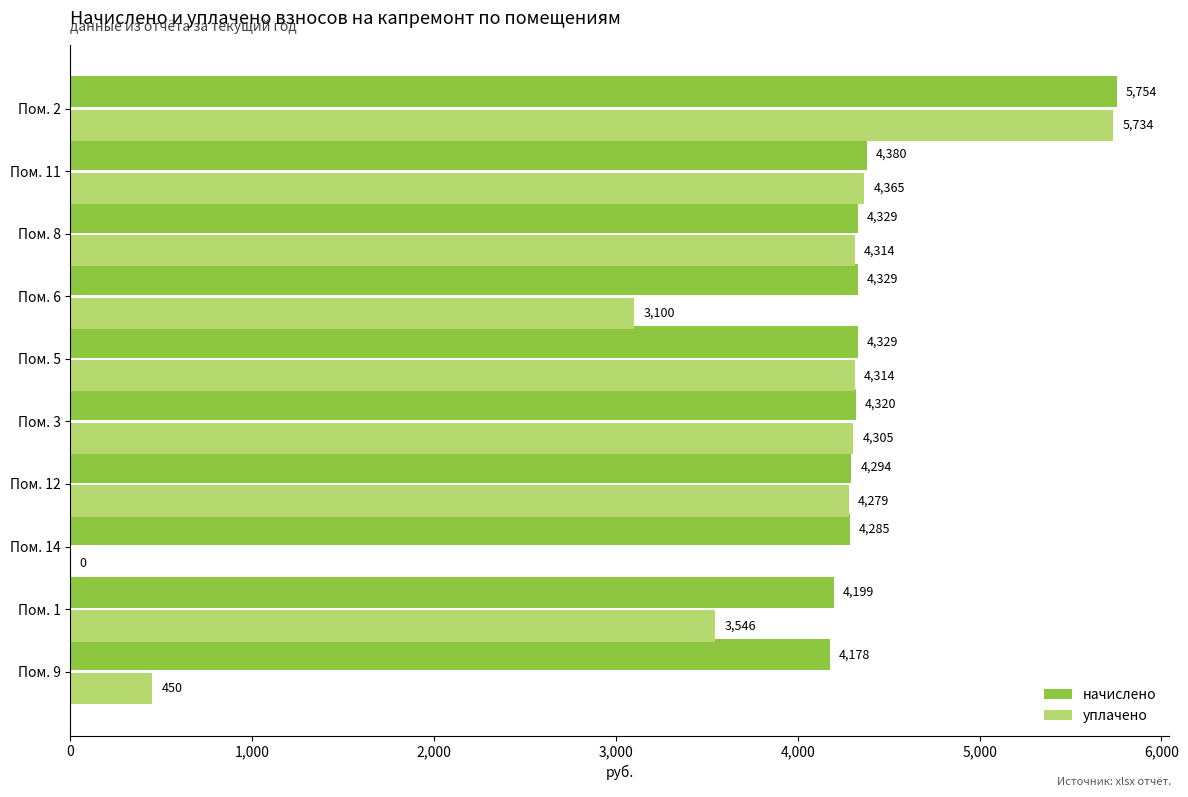

Which series has the largest range (max minus min)?

уплачено